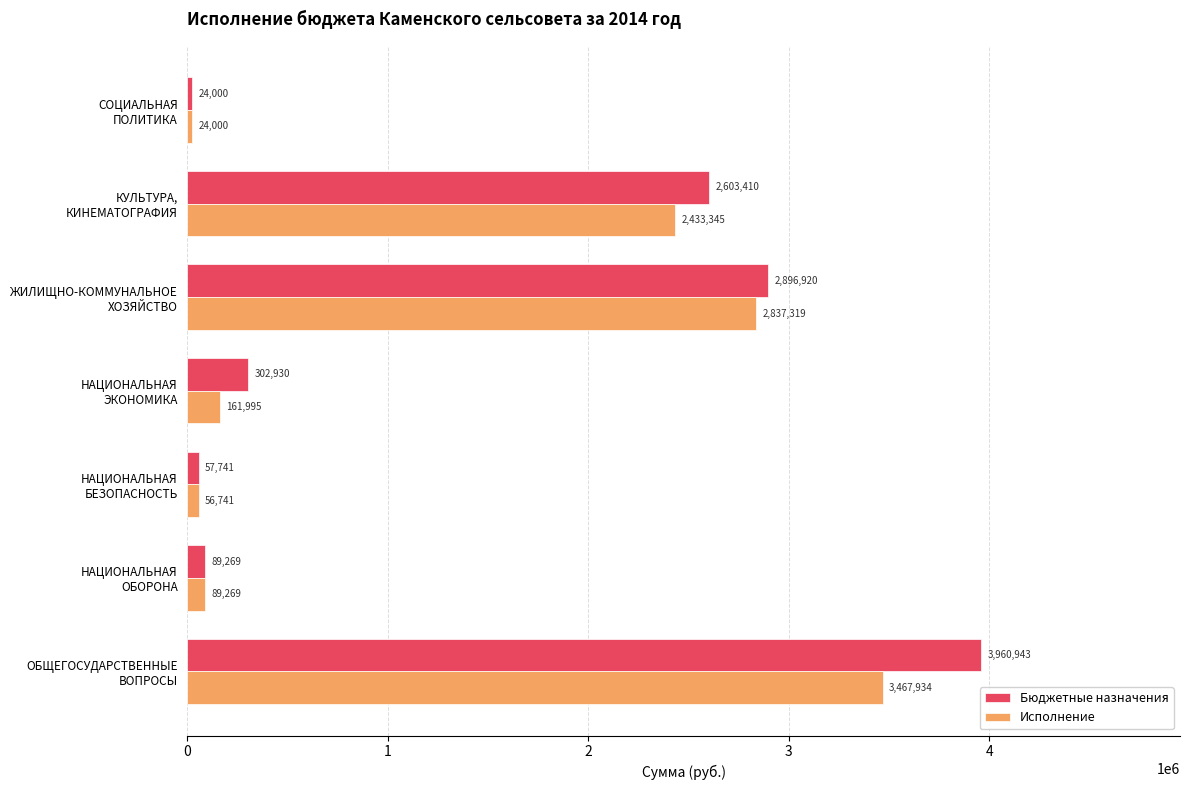

Rank the series by their maximum value, from lowest to highest.

Исполнение, Бюджетные назначения